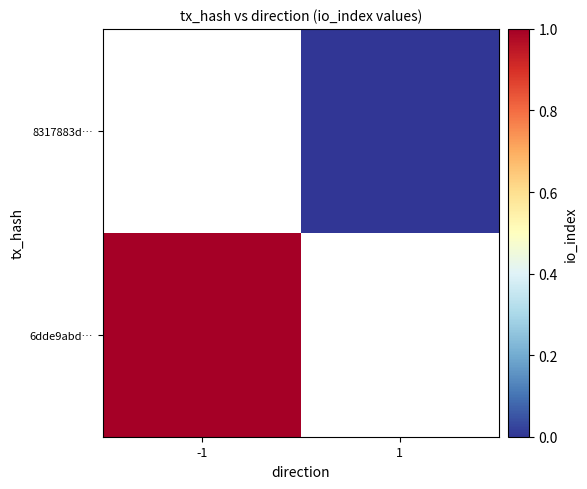

Between -1 and 1, which is larger?

1